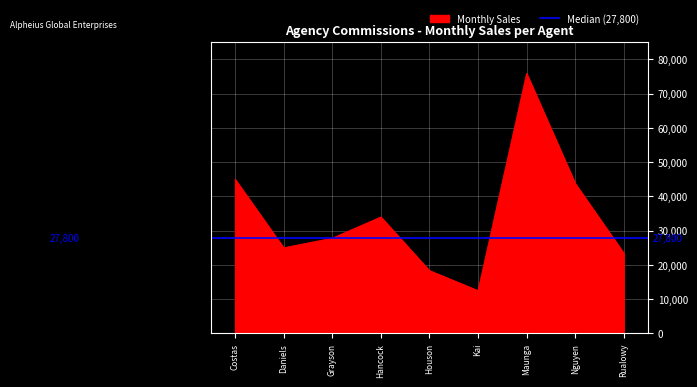

Rank the categories by value from highest to lowest.

Maunga, Costas, Nguyen, Hancock, Grayson, Daniels, Rualowy, Houson, Kai